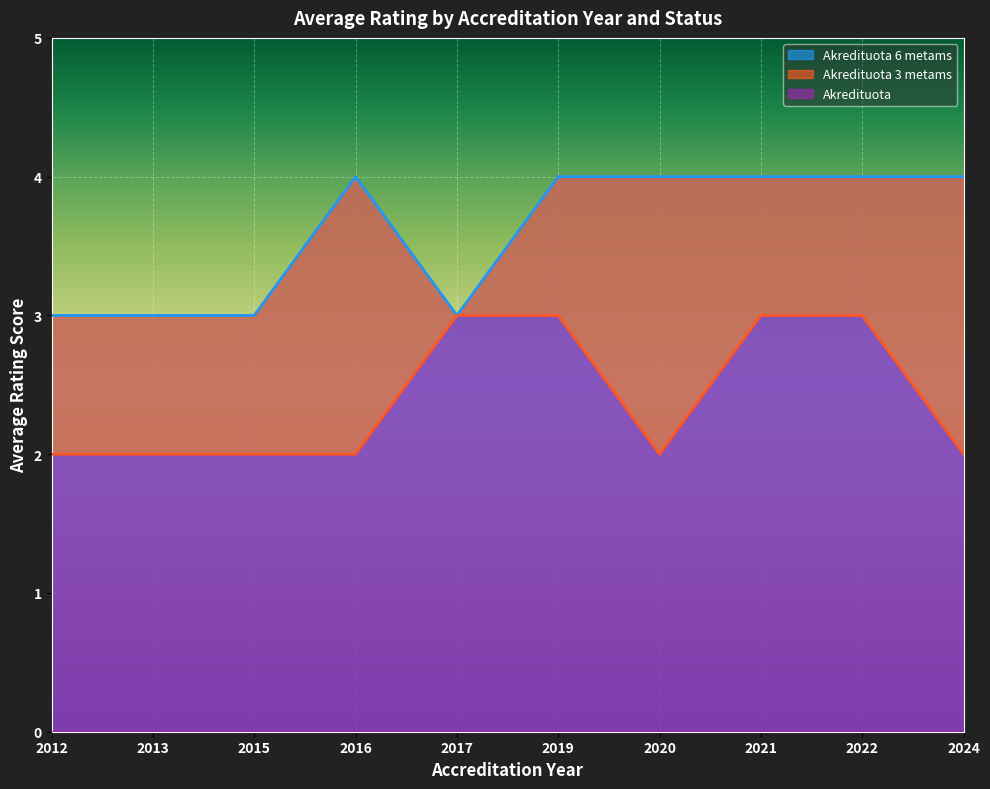

What is the difference between the highest and lowest values at 2015?

1